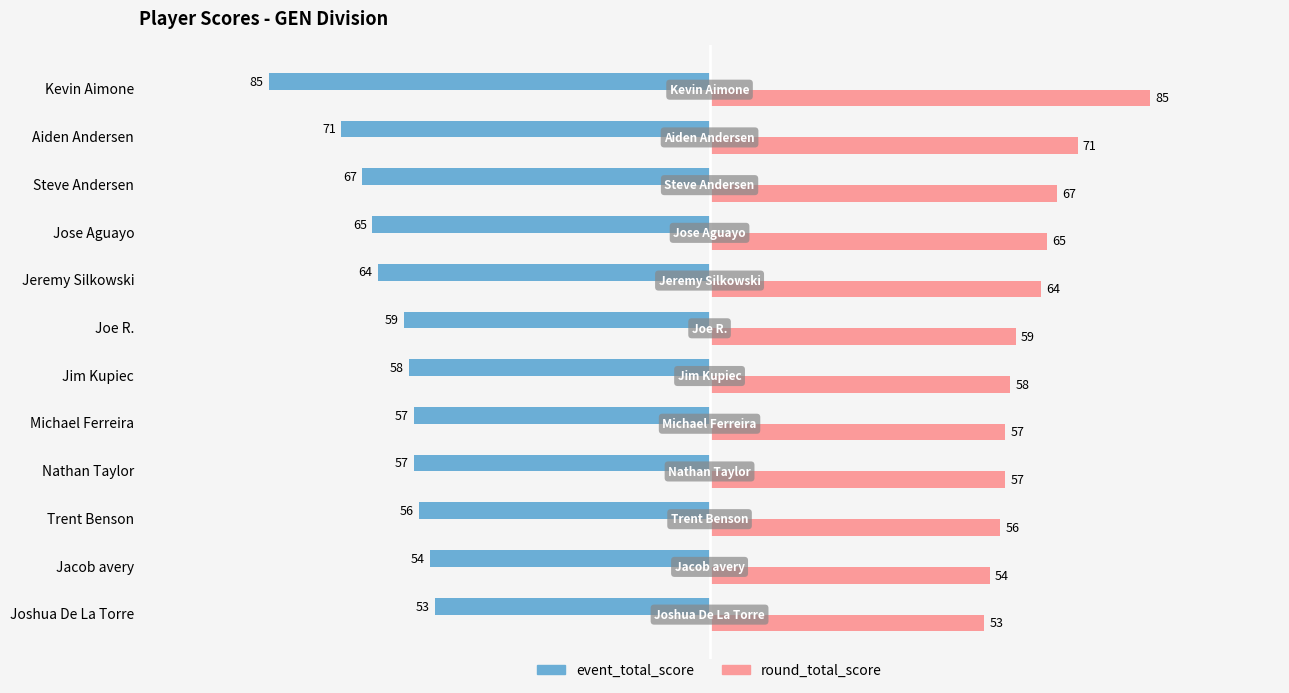

List the series in order of their peak value, highest first.

round_total_score, event_total_score